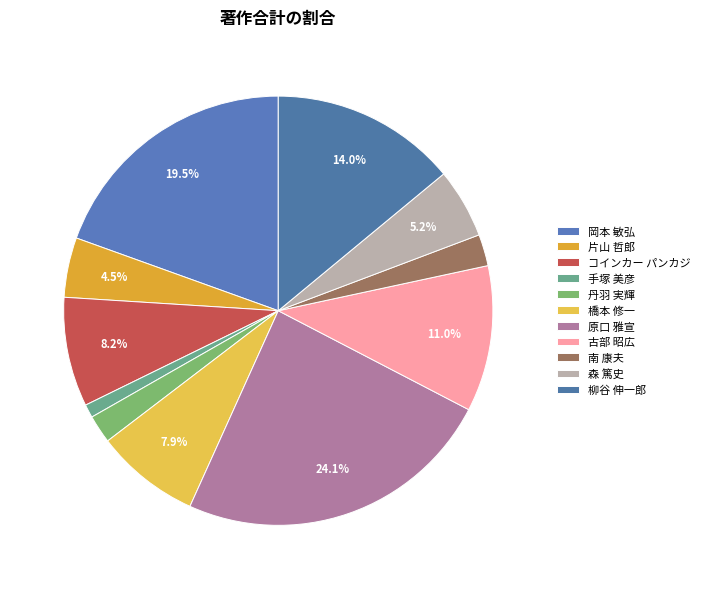

To the nearest percent, what is the combined percentage of 手塚 美彦 and 森 篤史?

6%